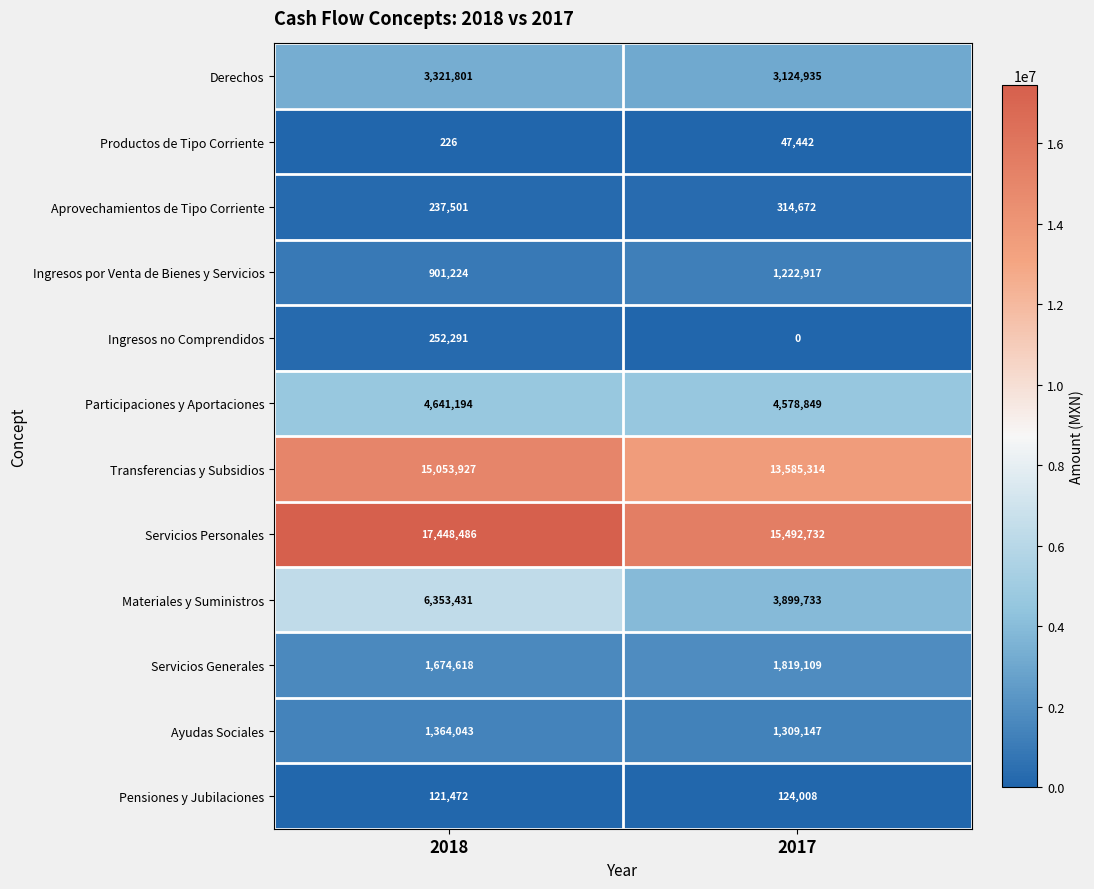

Reading left to right, transcribe all the data shown in this chart.

Derechos: 3321801	3124935
Productos de Tipo Corriente: 226	47442
Aprovechamientos de Tipo Corriente: 237501	314672
Ingresos por Venta de Bienes y Servicios: 901224	1222917
Ingresos no Comprendidos: 252291	0
Participaciones y Aportaciones: 4641194	4578849
Transferencias y Subsidios: 15053927	13585314
Servicios Personales: 17448486	15492732
Materiales y Suministros: 6353431	3899733
Servicios Generales: 1674618	1819109
Ayudas Sociales: 1364043	1309147
Pensiones y Jubilaciones: 121472	124008